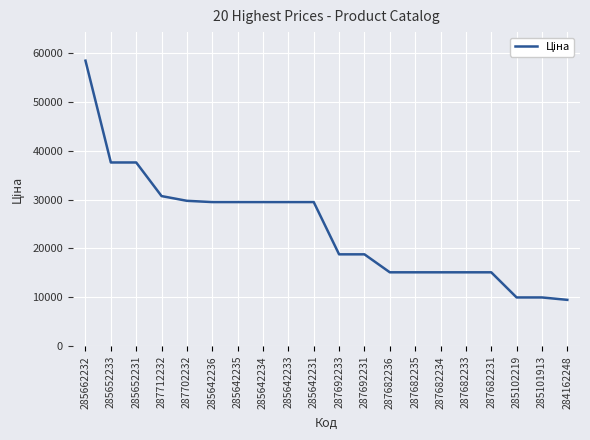

Between 287682231 and 285642235, which is larger?

285642235